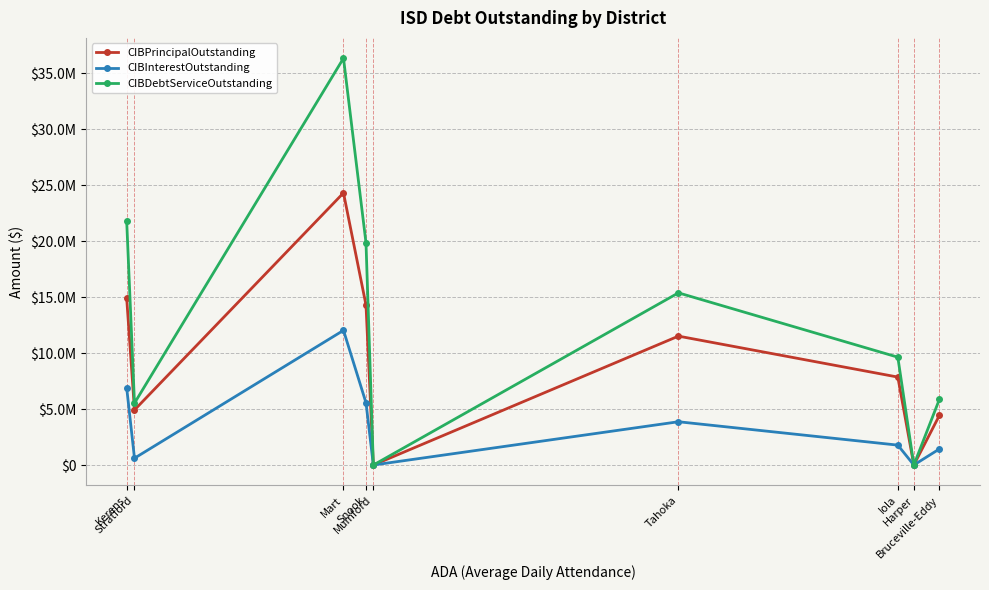

True or false: CIBDebtServiceOutstanding and CIBInterestOutstanding intersect in this chart.

False